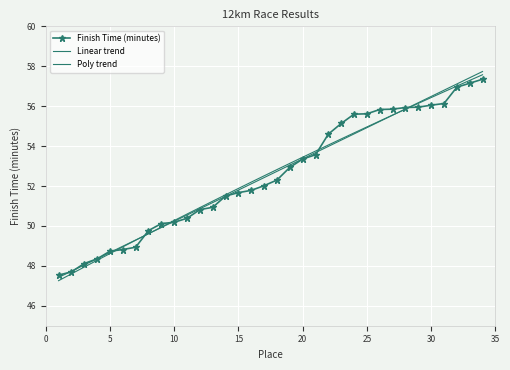

Is this an area chart (filled region under the line)?

No